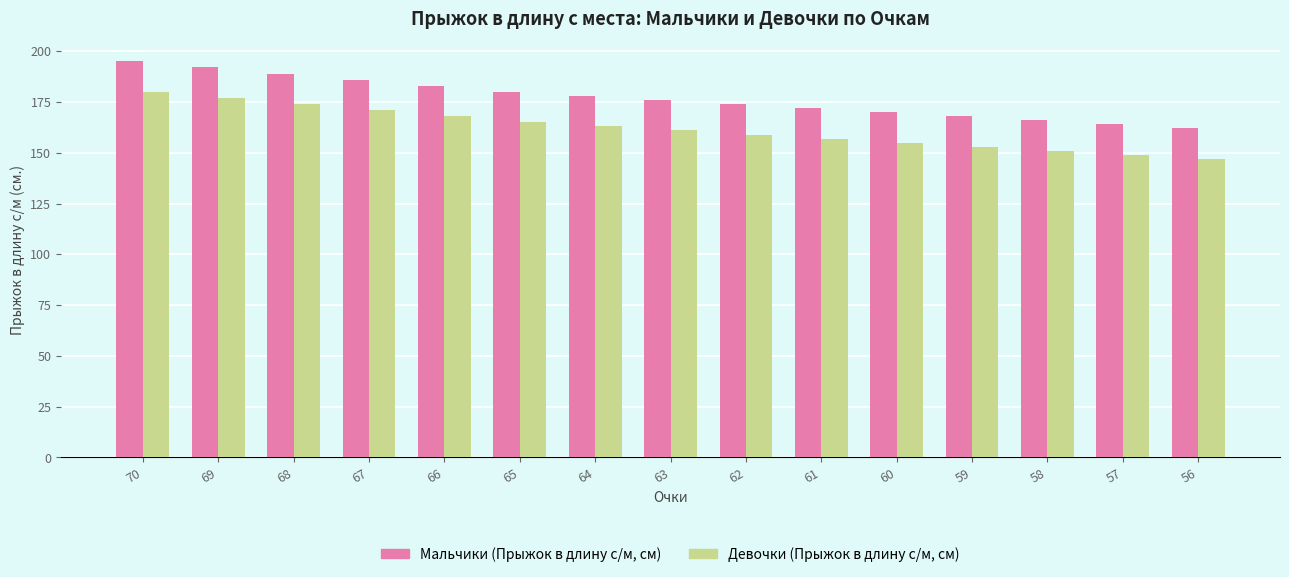

At 62, list the series in order from smallest to largest.

Девочки (Прыжок в длину с/м, см), Мальчики (Прыжок в длину с/м, см)